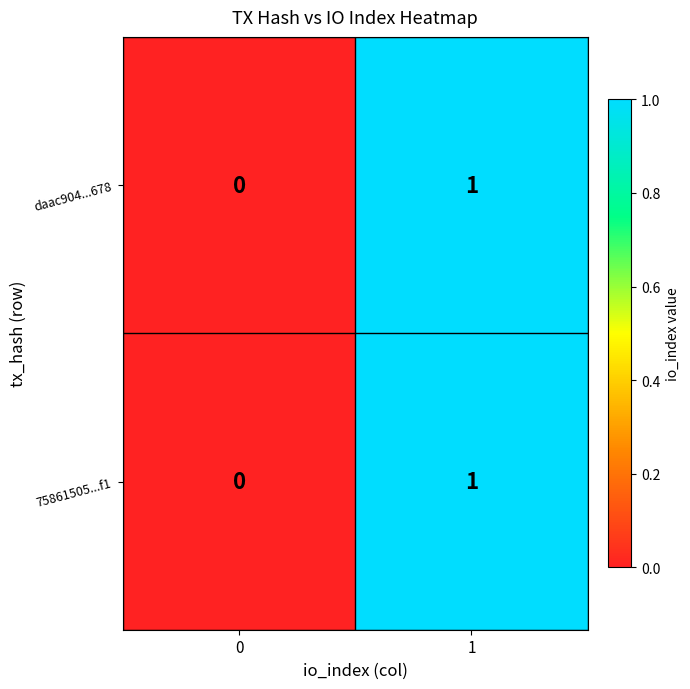

Is the value of daac904...678 at 1 greater than the value of 75861505...f1 at 0?

Yes